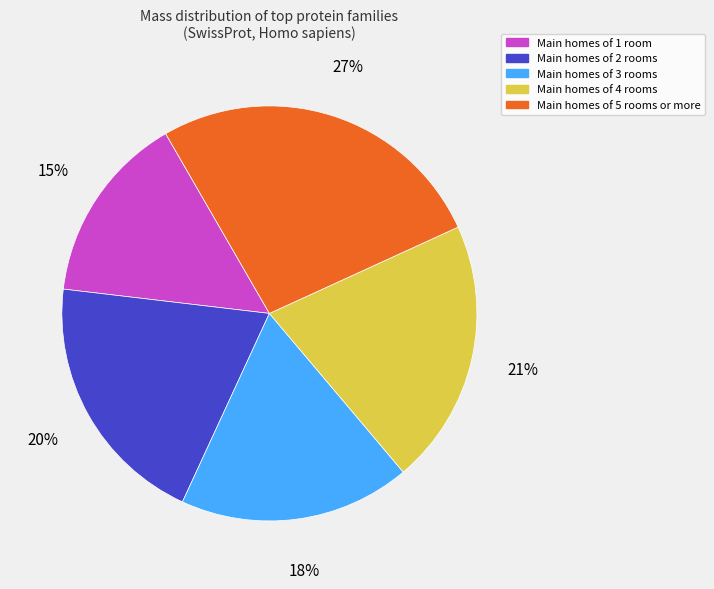

Combined, do Main homes of 3 rooms and Main homes of 2 rooms account for over 50%?

No